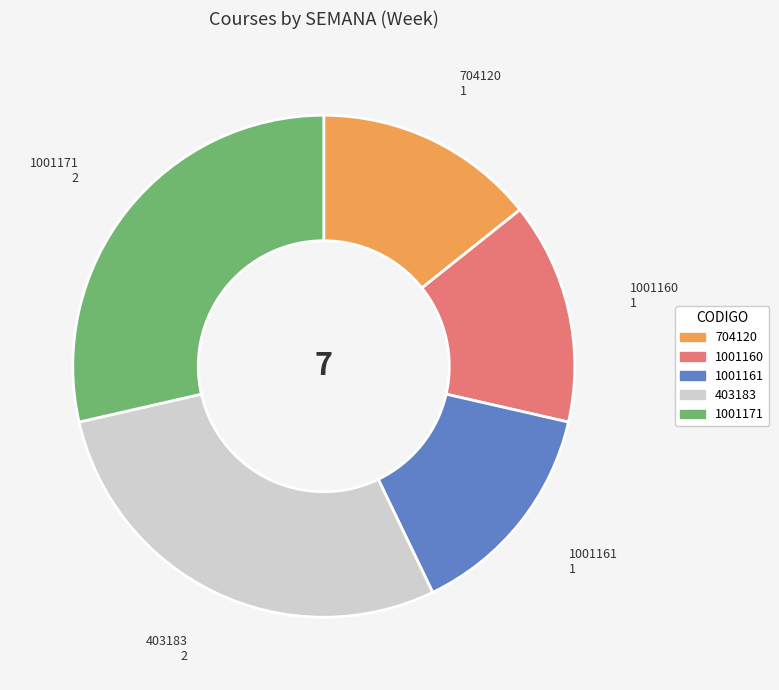

Does any single category account for the majority?

No